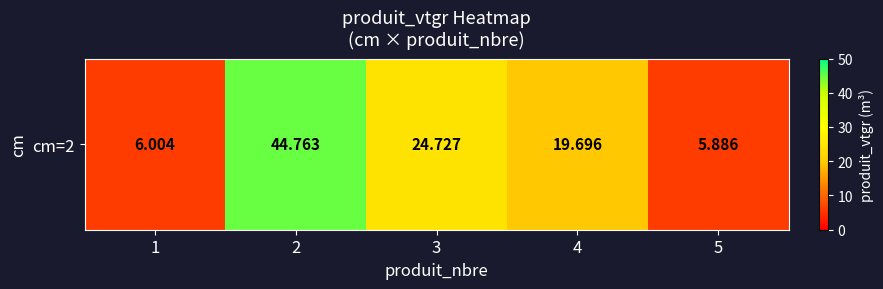

What is the difference between the maximum and second lowest values?

38.8